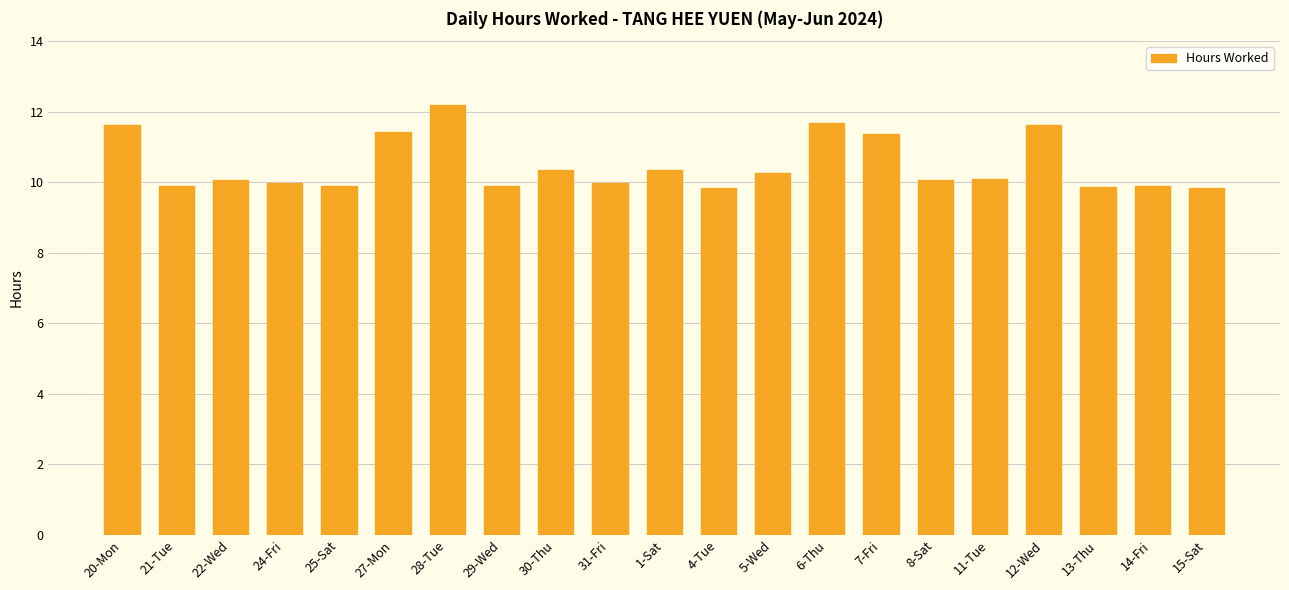

What is the maximum value shown in the chart?

12.2